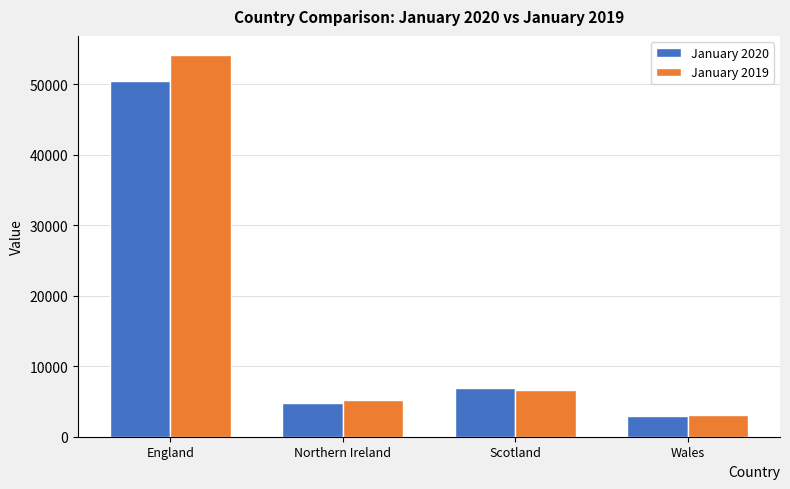

At which category is the sum across all series the highest?

England